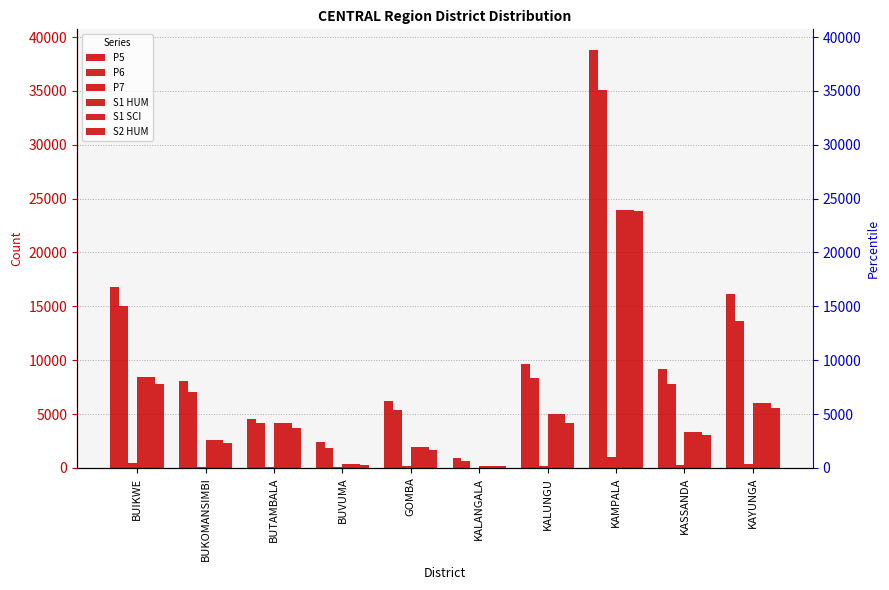

What is the greatest value displayed?

38785